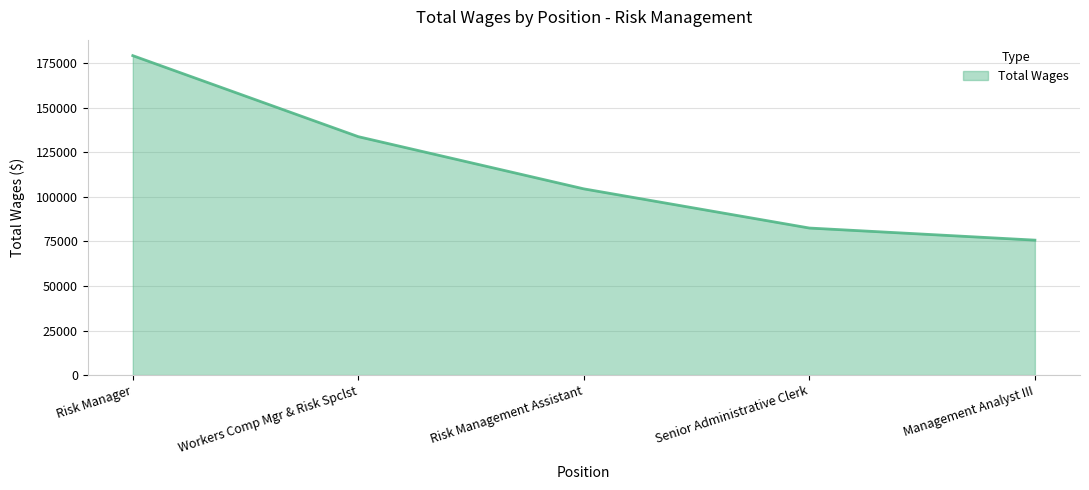

List the labels in order of value, largest first.

Risk Manager, Workers Comp Mgr & Risk Spclst, Risk Management Assistant, Senior Administrative Clerk, Management Analyst III